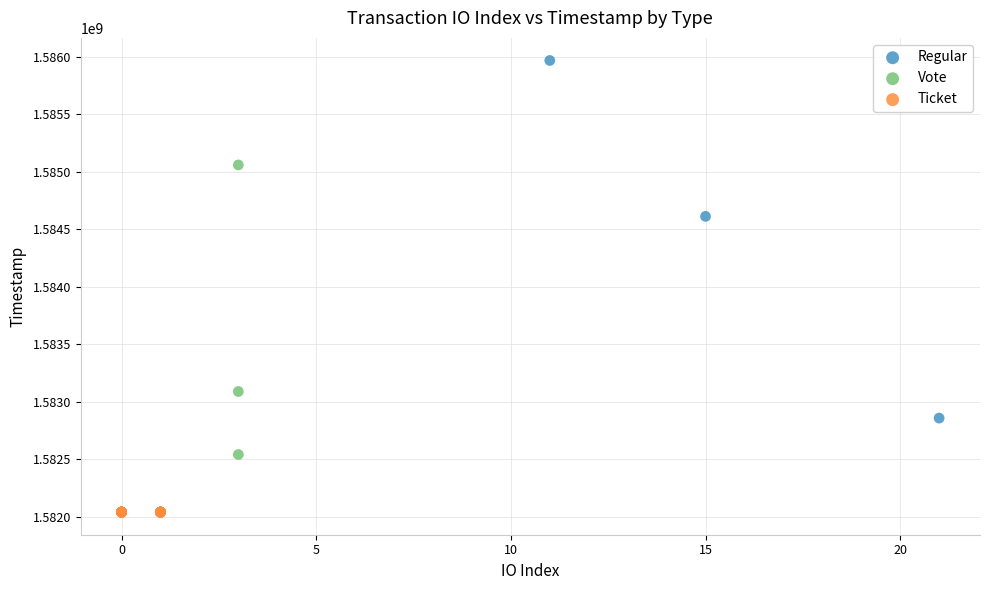

What are all the series names shown in the legend?

Regular, Vote, Ticket